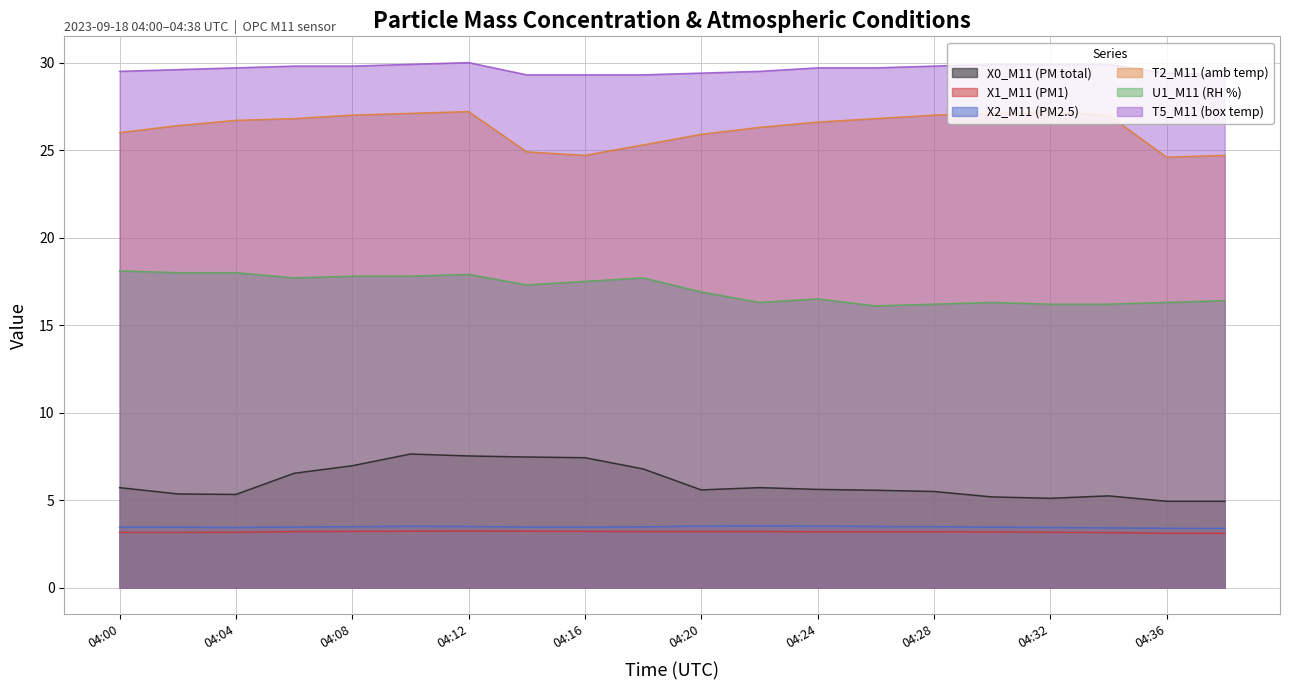

The value of U1_M11 (RH %) at 04:32 is 22.4. True or false?

False